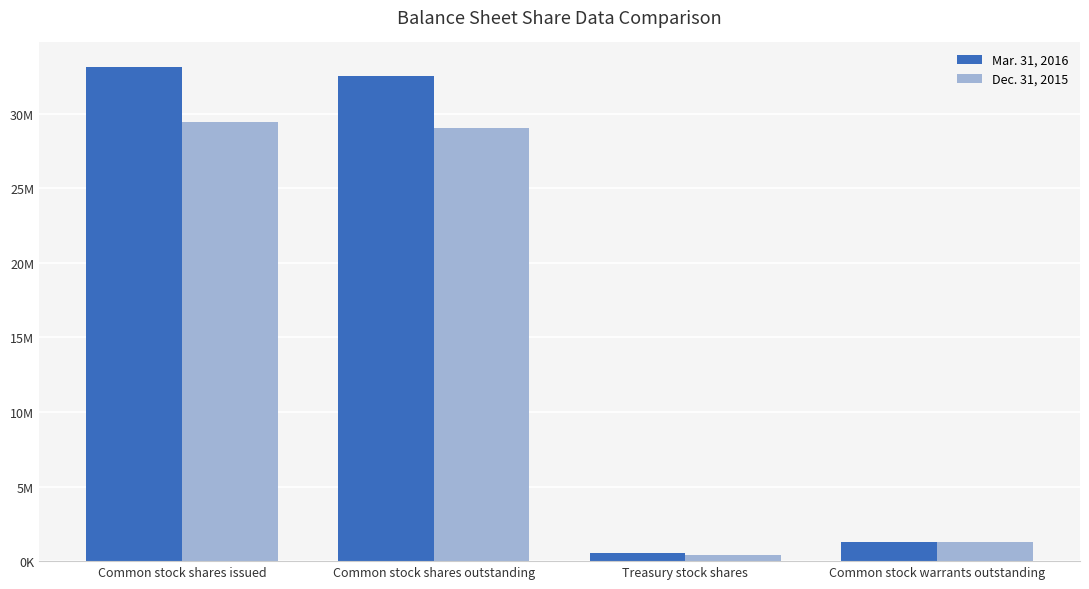

Rank the categories by Dec. 31, 2015 value from highest to lowest.

Common stock shares issued, Common stock shares outstanding, Common stock warrants outstanding, Treasury stock shares